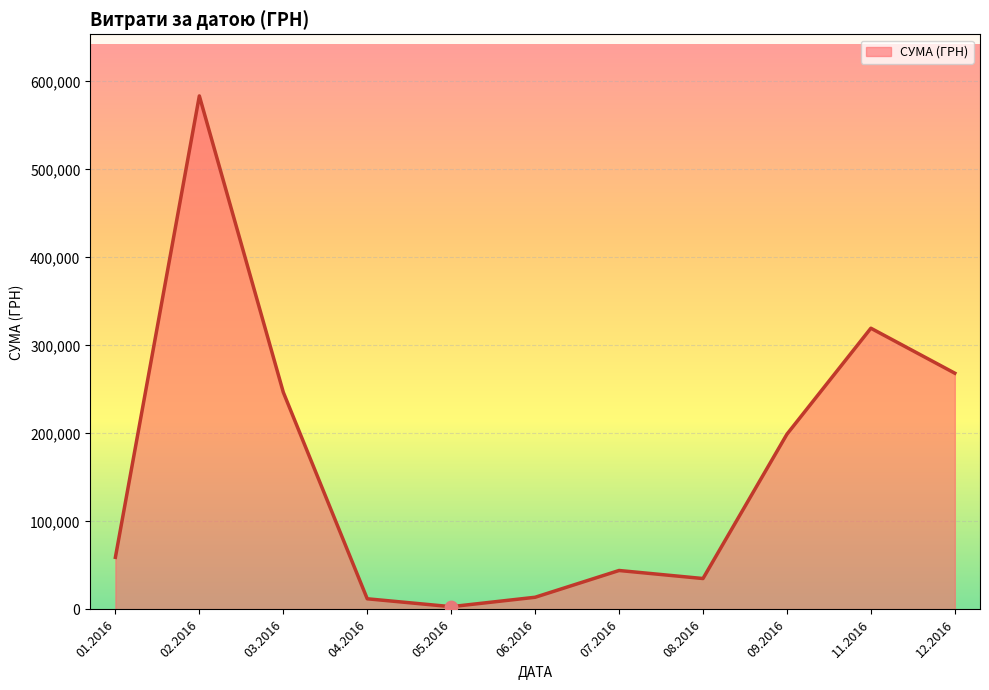

Approximately how many times larger is the value at 03.2016 compared to 11.2016?

0.8